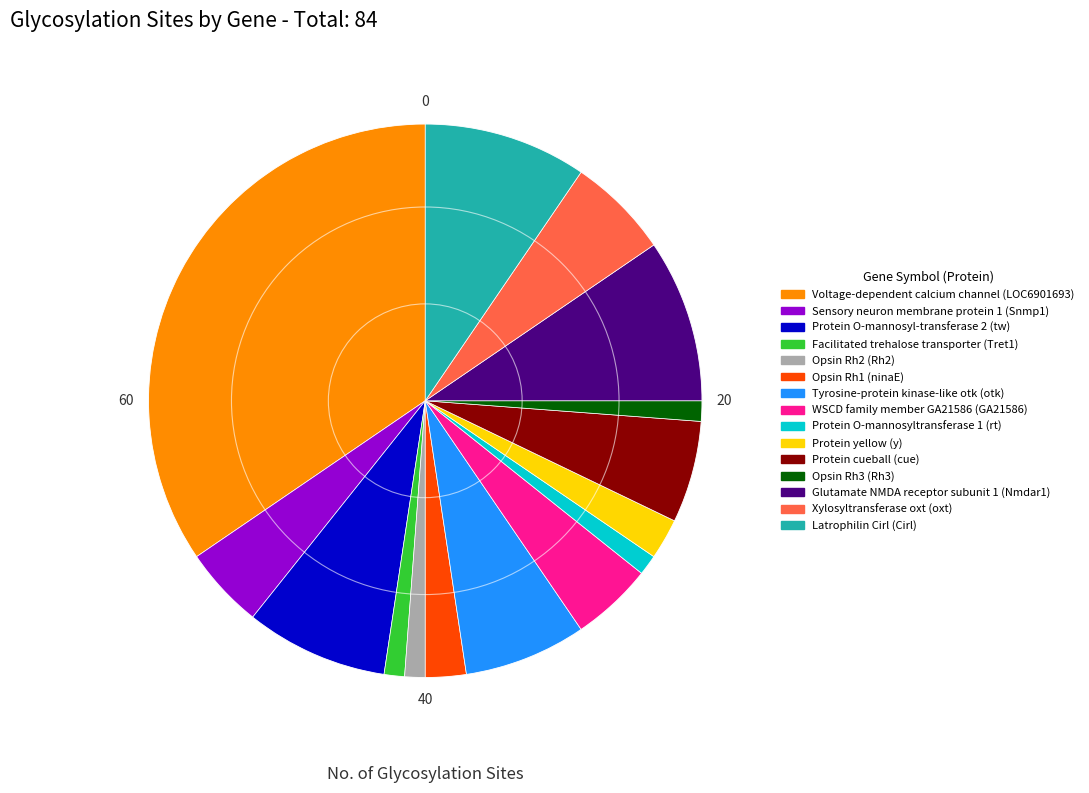

Is the sum of Voltage-dependent calcium channel (LOC6901693) and Opsin Rh2 (Rh2) greater than half?

No